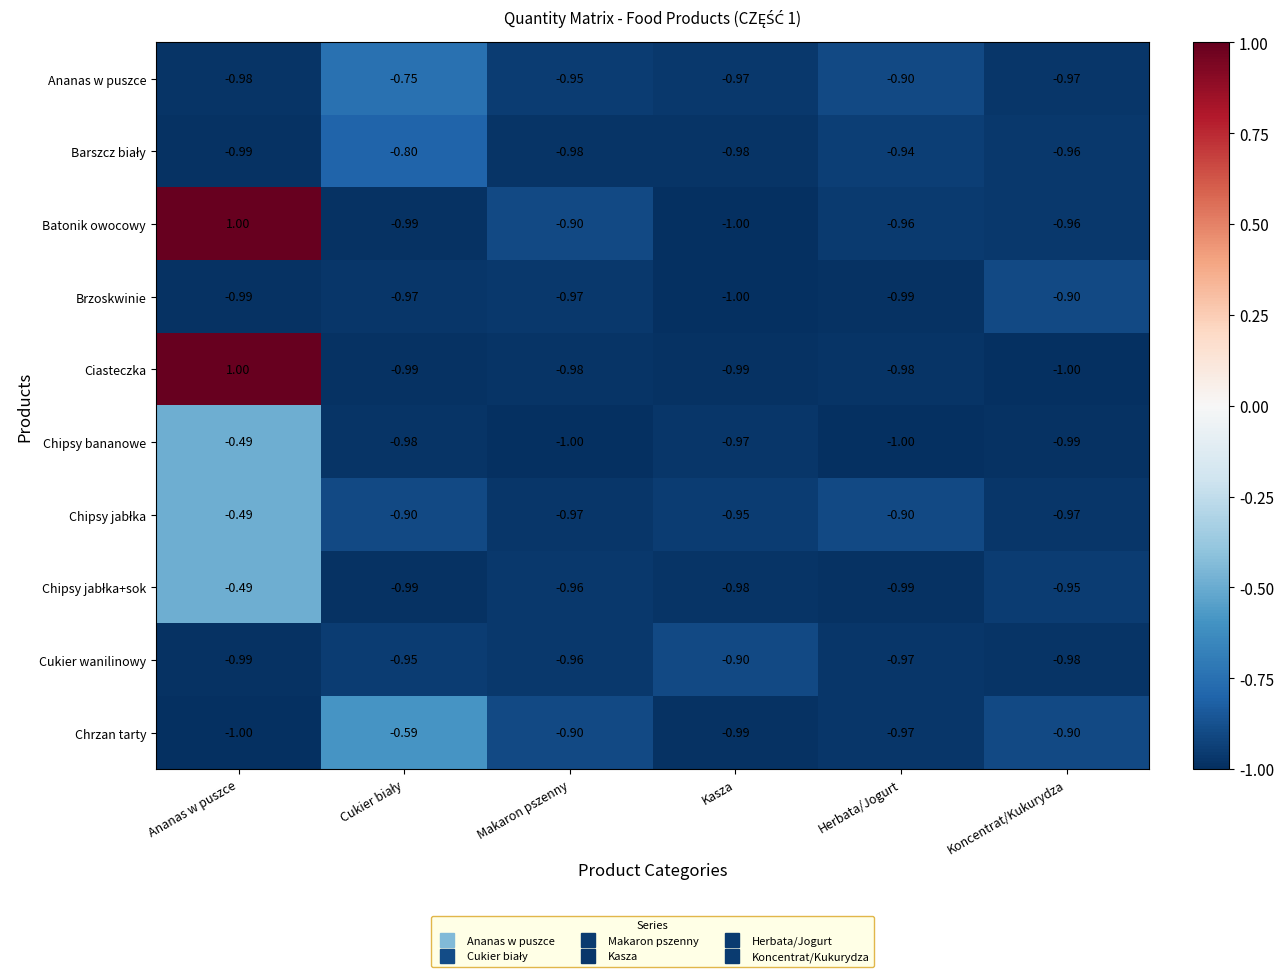

Between Ananas w puszce and Herbata/Jogurt, which series saw the biggest shift?

Ciasteczka